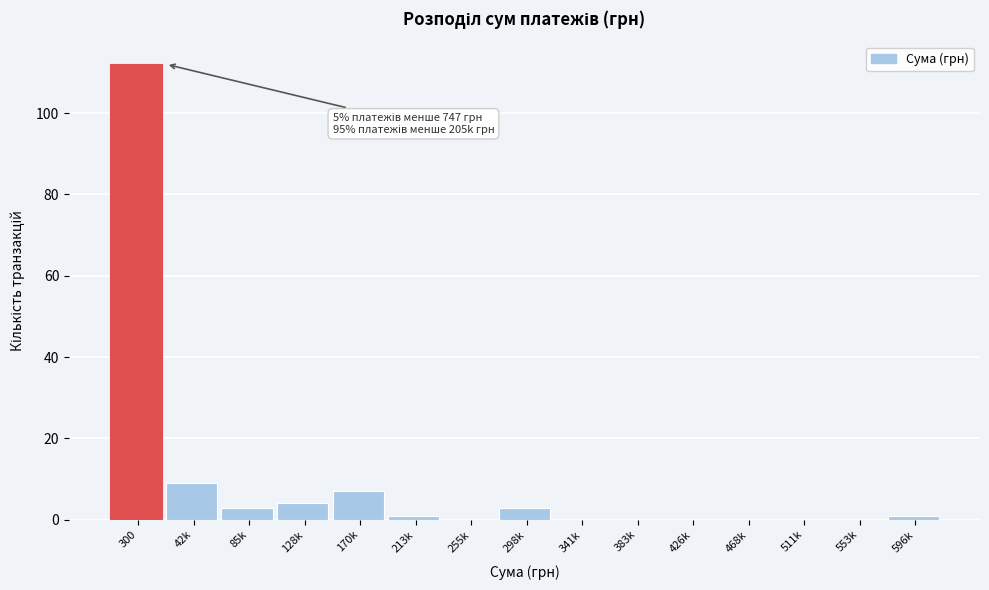

Reading right to left, extract all data points from this chart.

596k=1	553k=0	511k=0	468k=0	426k=0	383k=0	341k=0	298k=3	255k=0	213k=1	170k=7	128k=4	85k=3	42k=9	300=112